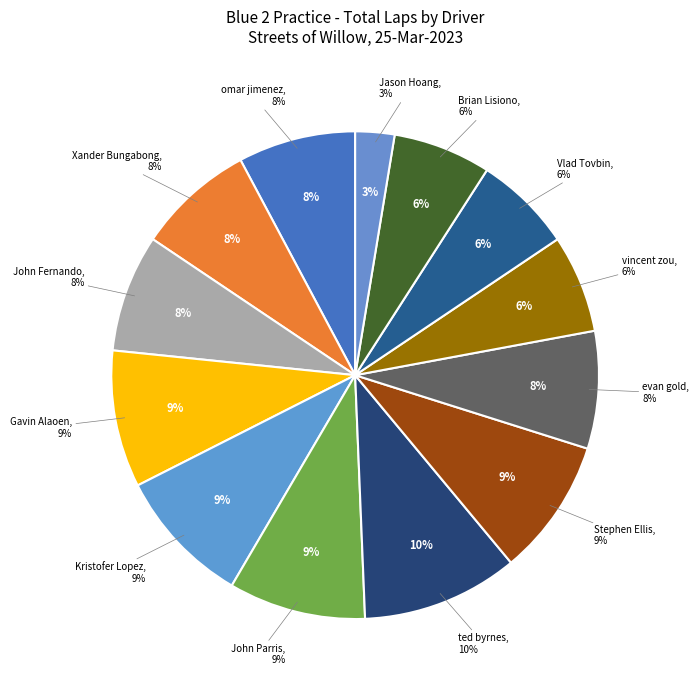

Does any single category account for the majority?

No